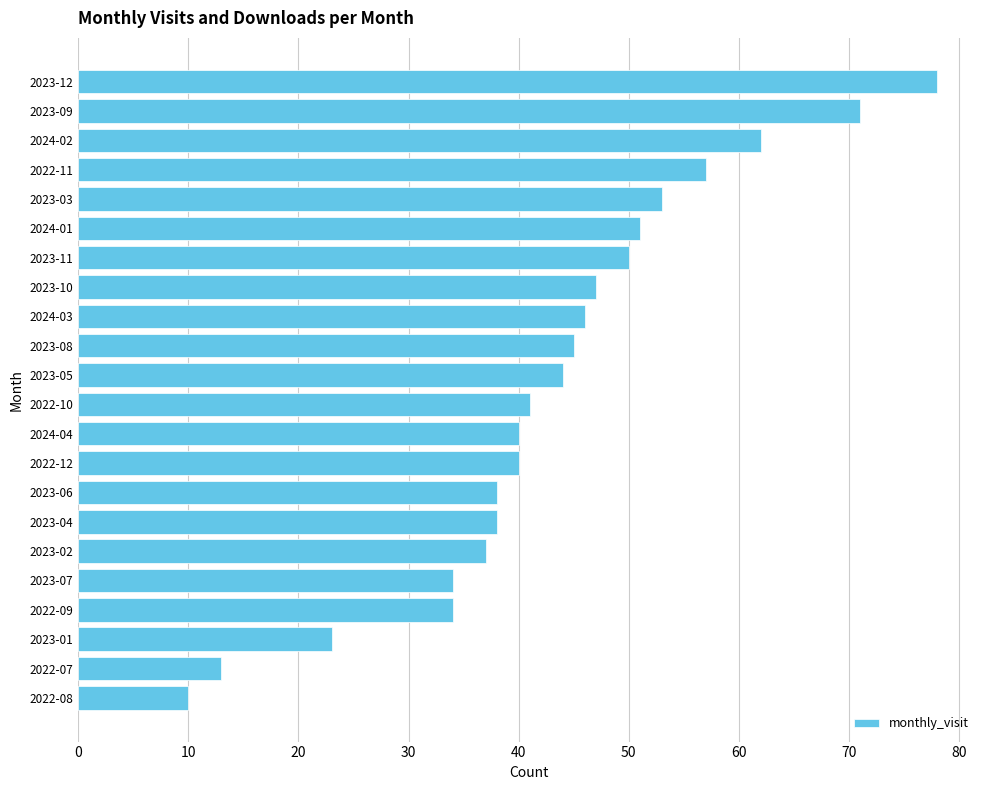

The value at 2023-02 is 37. True or false?

True